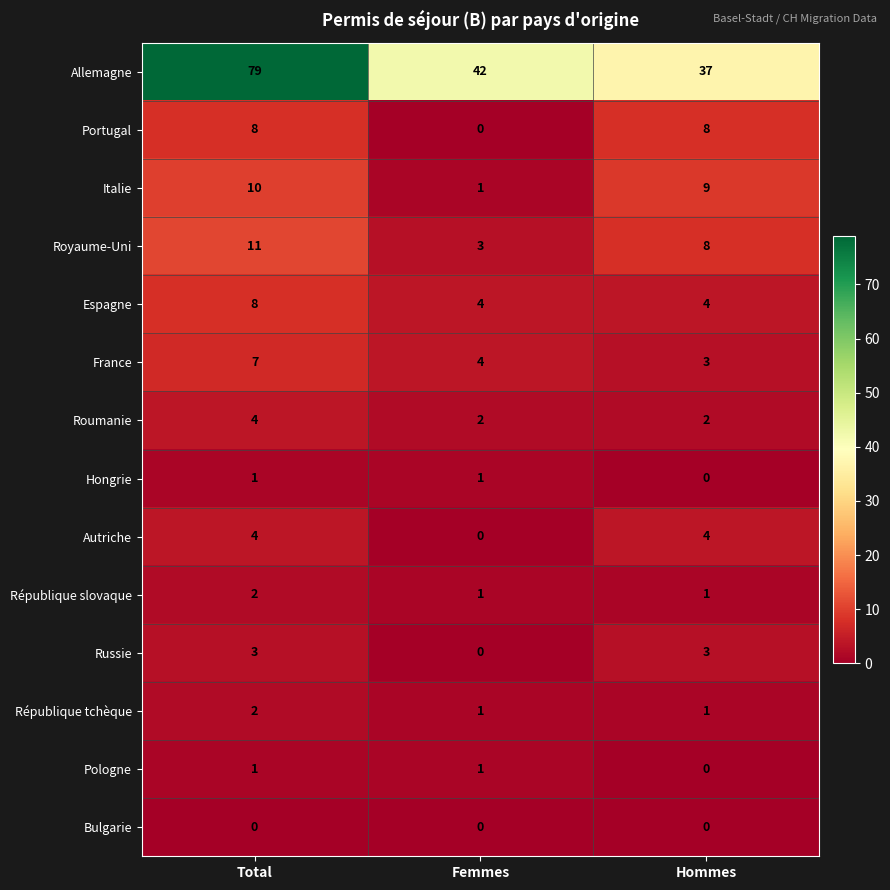

What is the spread (max minus min) of values at Hommes?

37